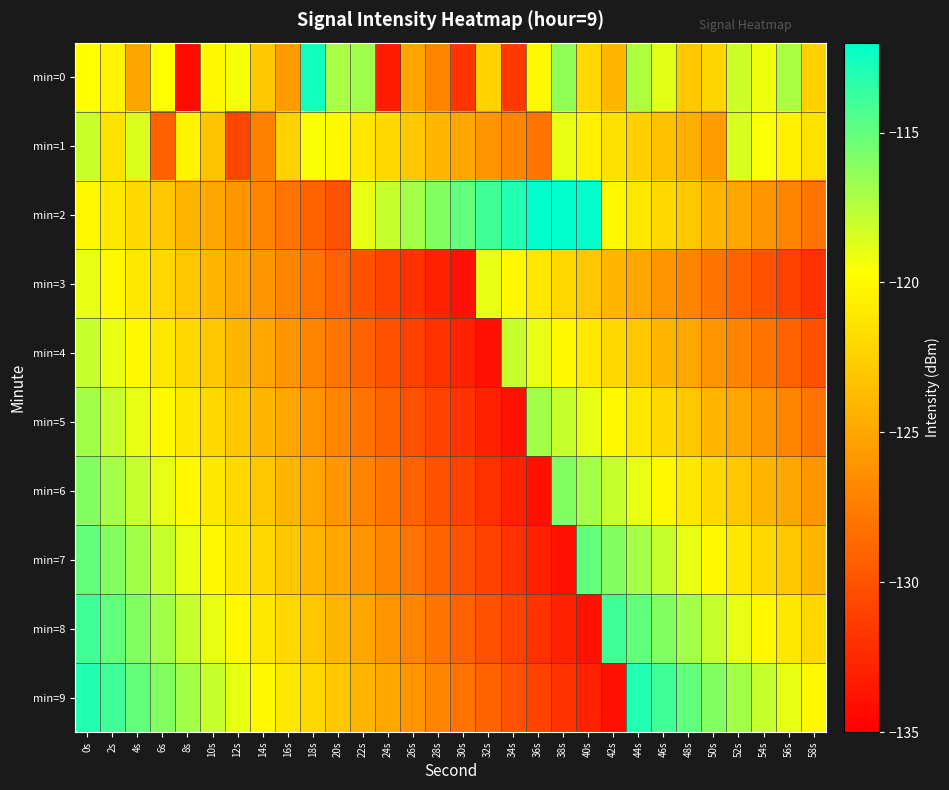

What is the difference between the highest and lowest values at 16s?

7.0